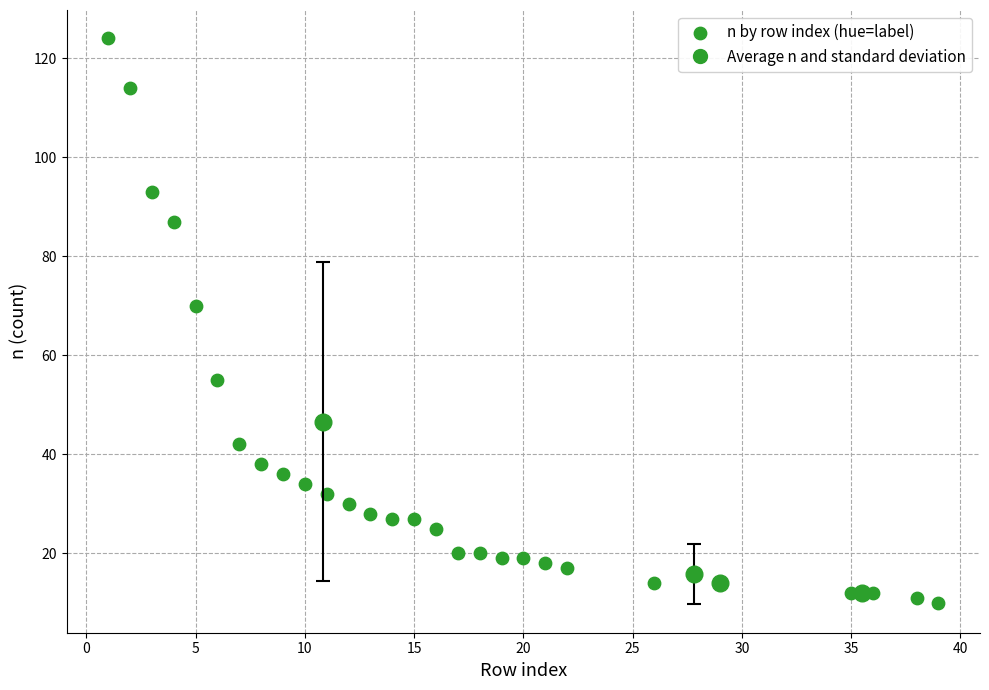

What is the range of Y values (max minus min)?

114